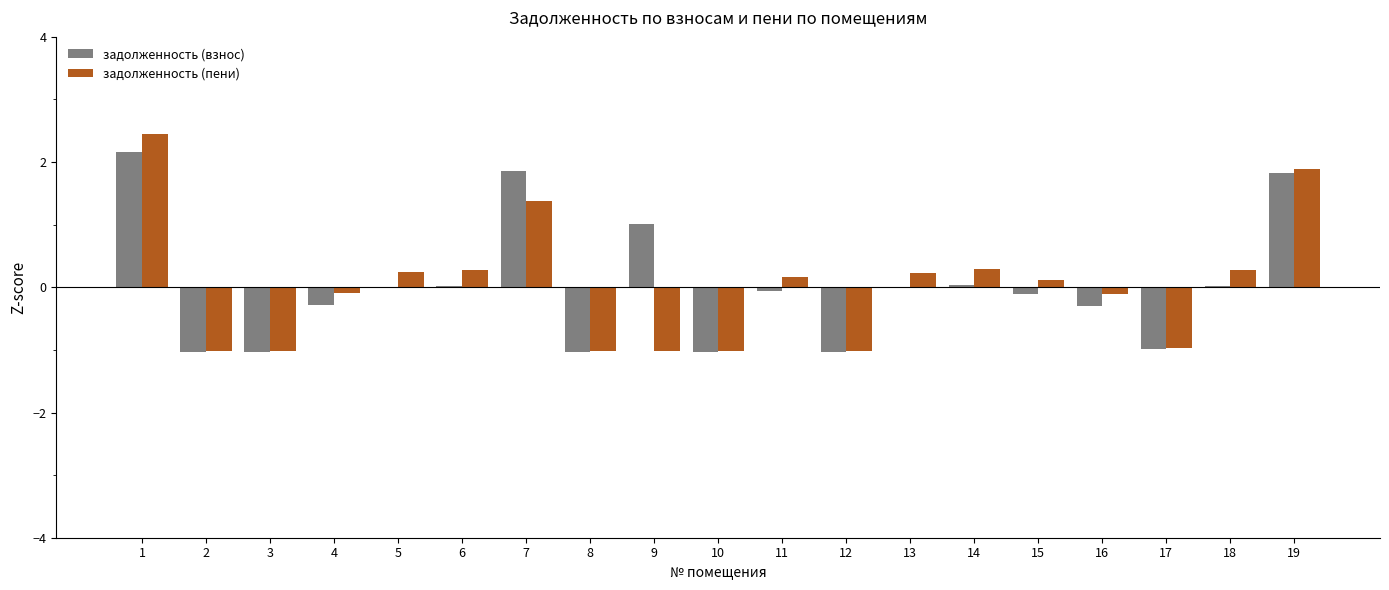

What is the total value across all series at 1?

4.6